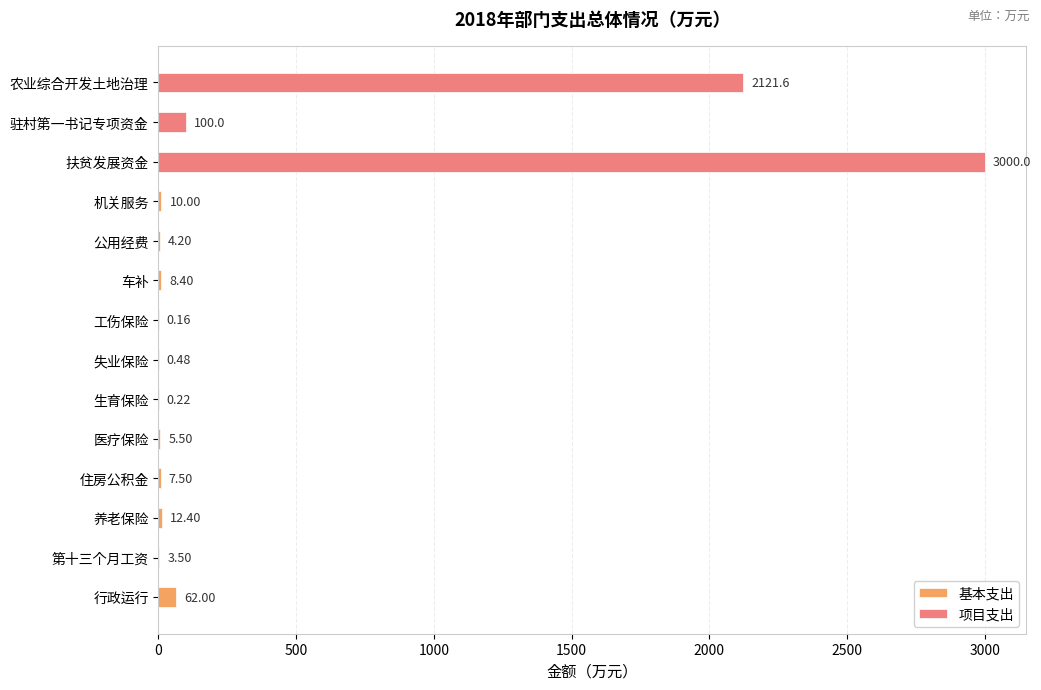

At which label does 基本支出 reach its peak?

行政运行